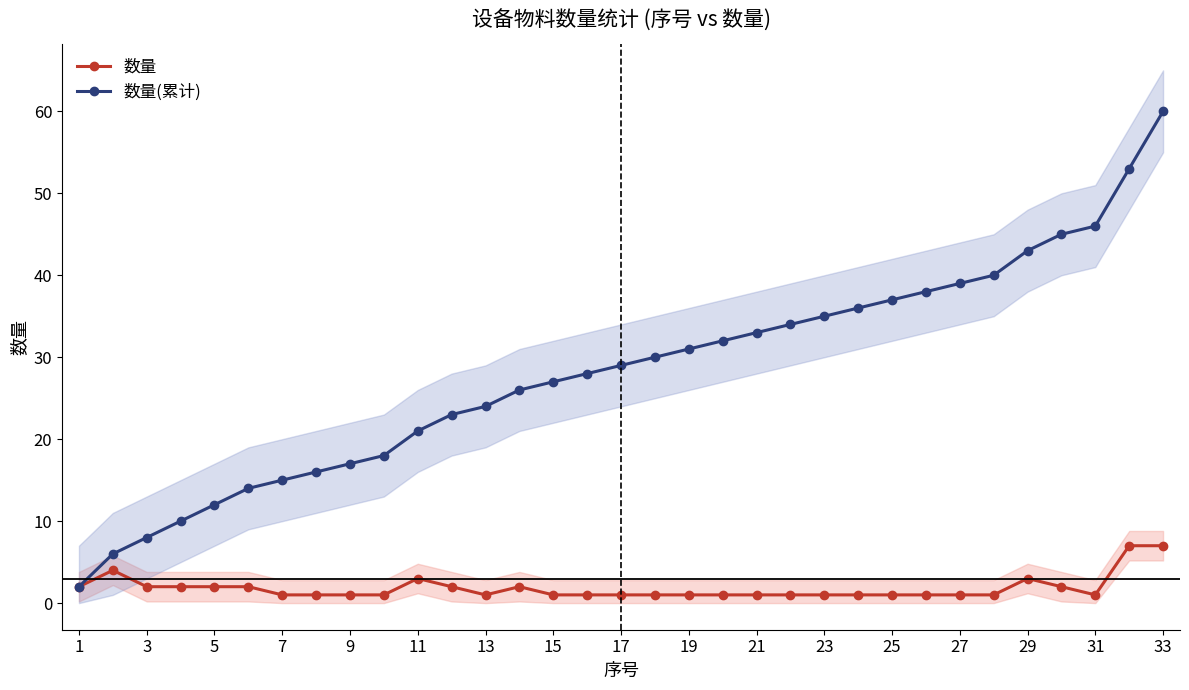

Which category has the highest value in the 数量(累计) series?

33